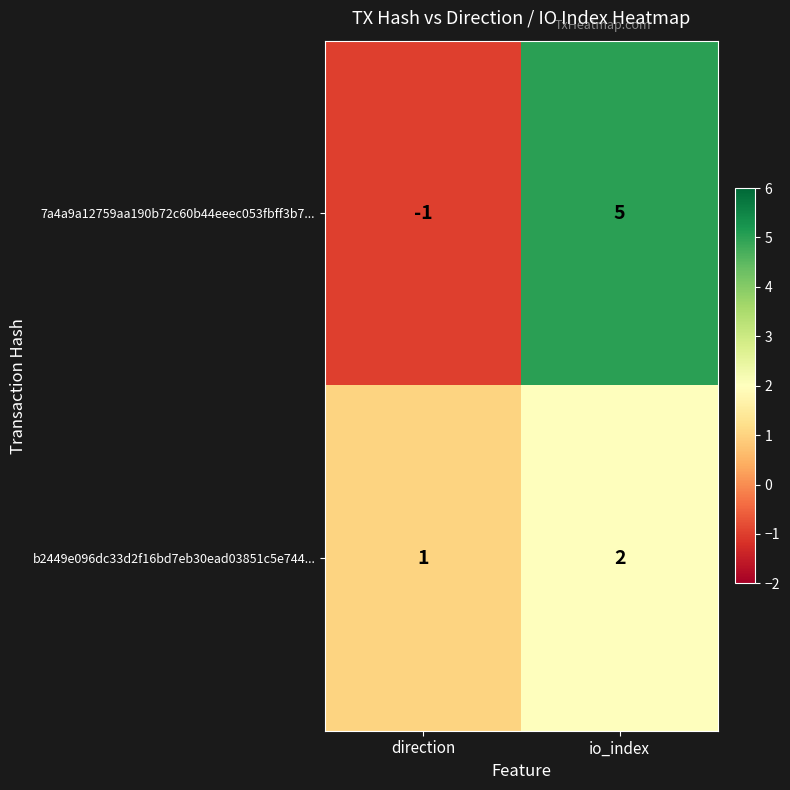

Reading left to right, list all the values displayed in this chart.

7a4a9a12759aa190b72c60b44eeec053fbff3b7...: direction=-1	io_index=5
b2449e096dc33d2f16bd7eb30ead03851c5e744...: direction=1	io_index=2